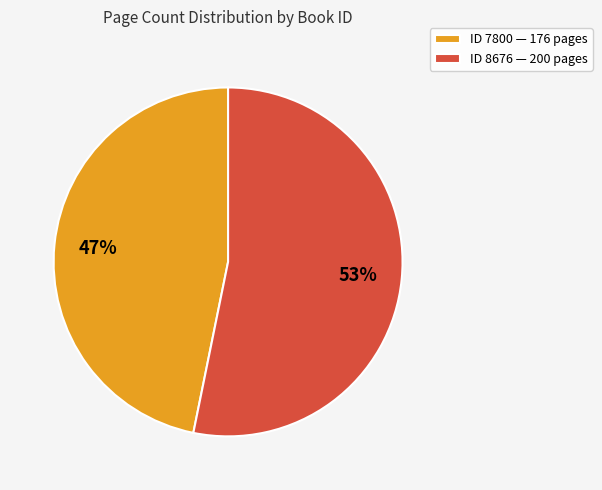

To the nearest percent, what percentage of the pie is ID 8676 — 200 pages?

53%